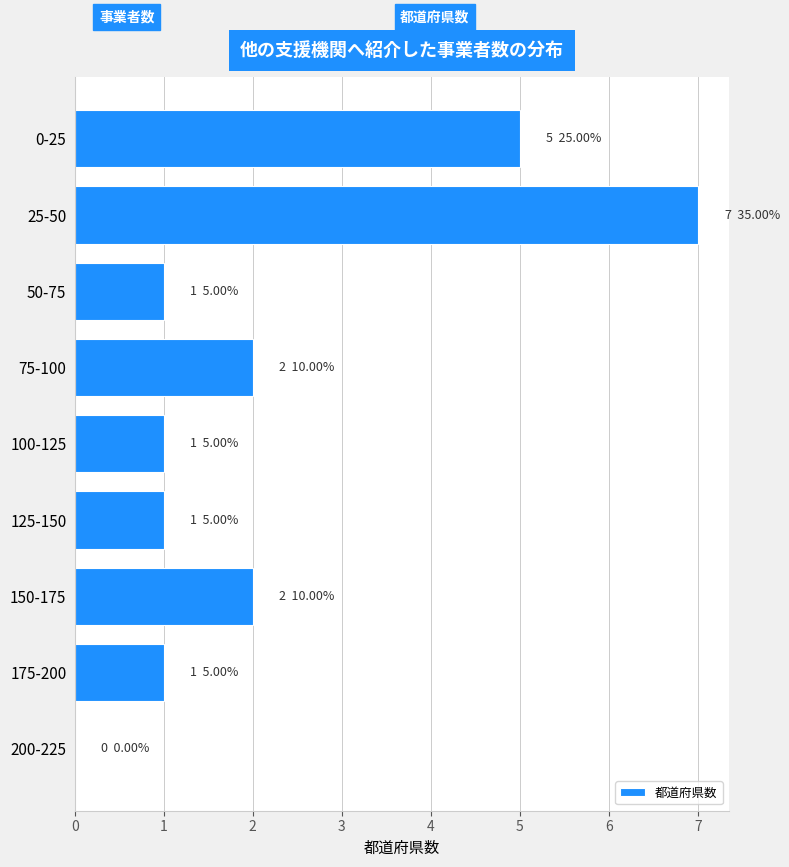

Reading top to bottom, list all the values displayed in this chart.

0-25=5	25-50=7	50-75=1	75-100=2	100-125=1	125-150=1	150-175=2	175-200=1	200-225=0